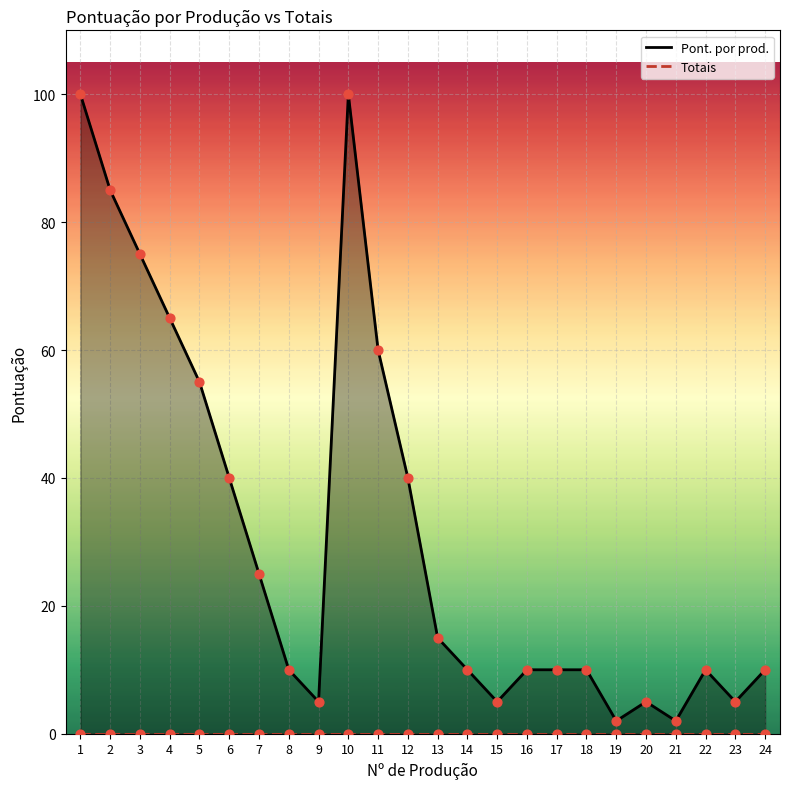

Is the value of Totais at 22 greater than the value of Pont. por prod. at 18?

No